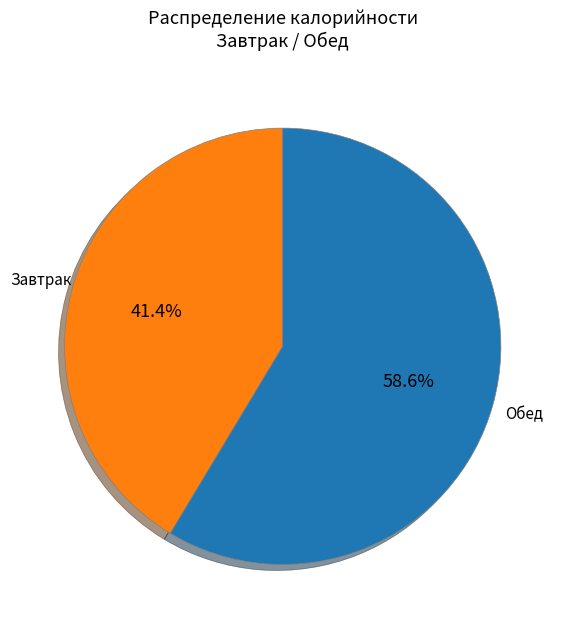

How many segments does this pie chart have?

2